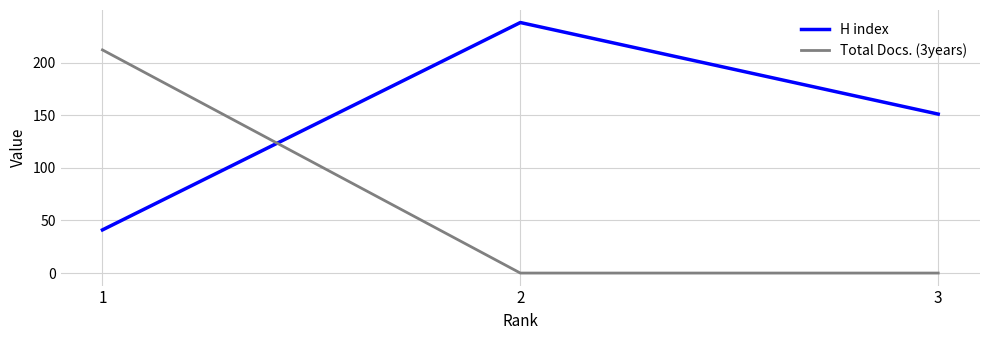

The value of H index at 1 is 41. True or false?

True